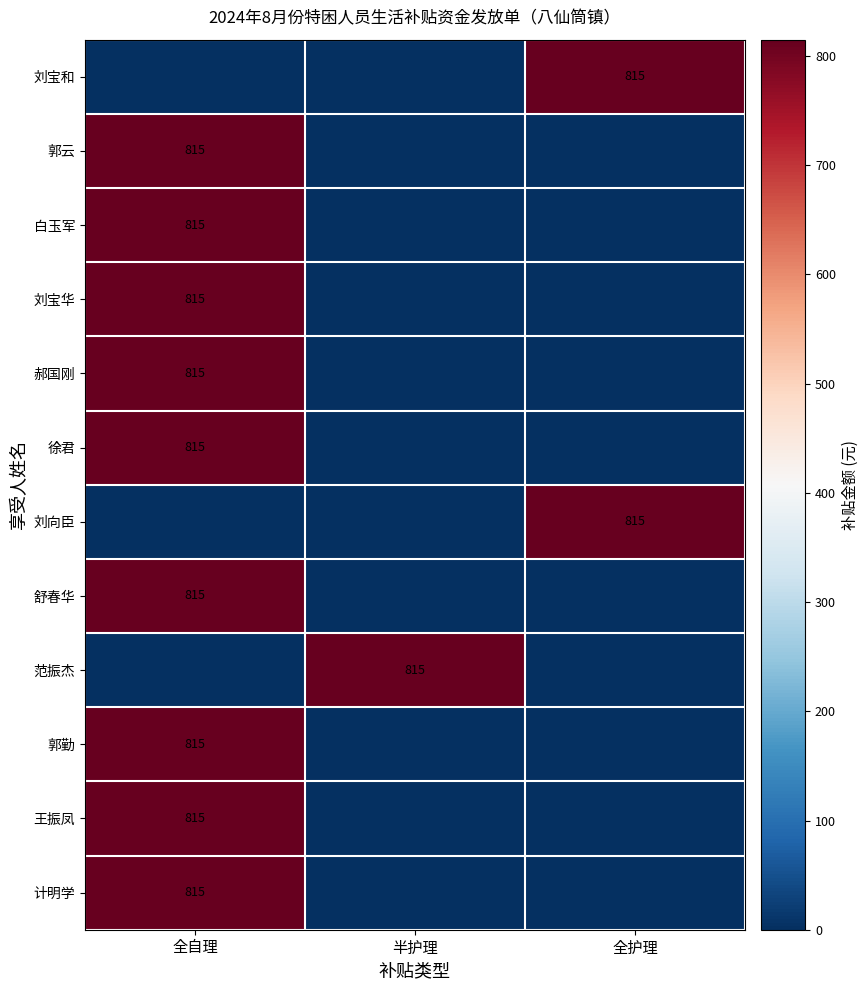

Is it true that 王振凤 equals 815 at 全自理?

True